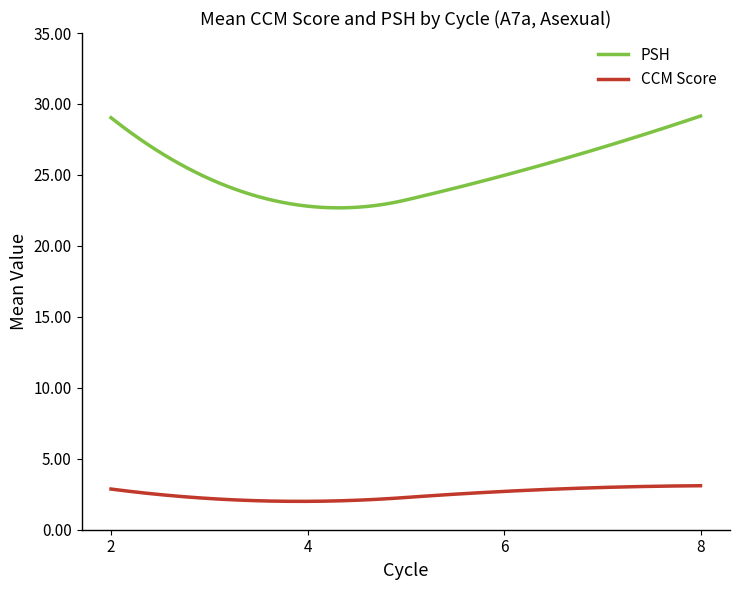

What is the highest value of the CCM Score series?

3.1